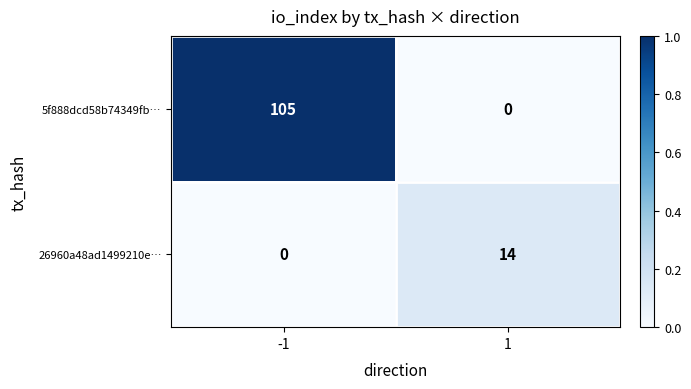

What is the average value of the 26960a48ad1499210e… series?

7